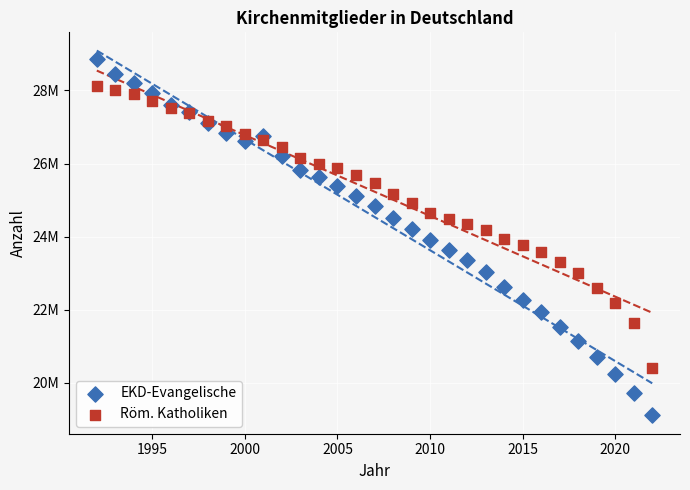

What are all the series names shown in the legend?

EKD-Evangelische, Röm. Katholiken